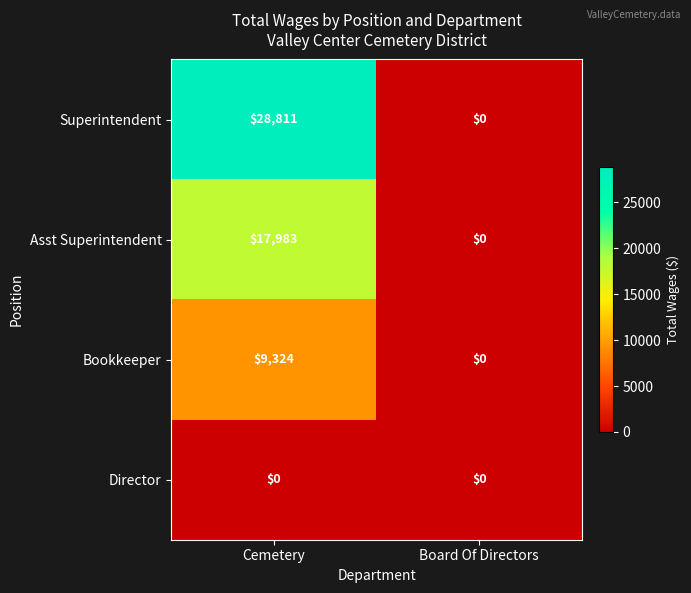

Which series changed the most between Cemetery and Board Of Directors?

Superintendent